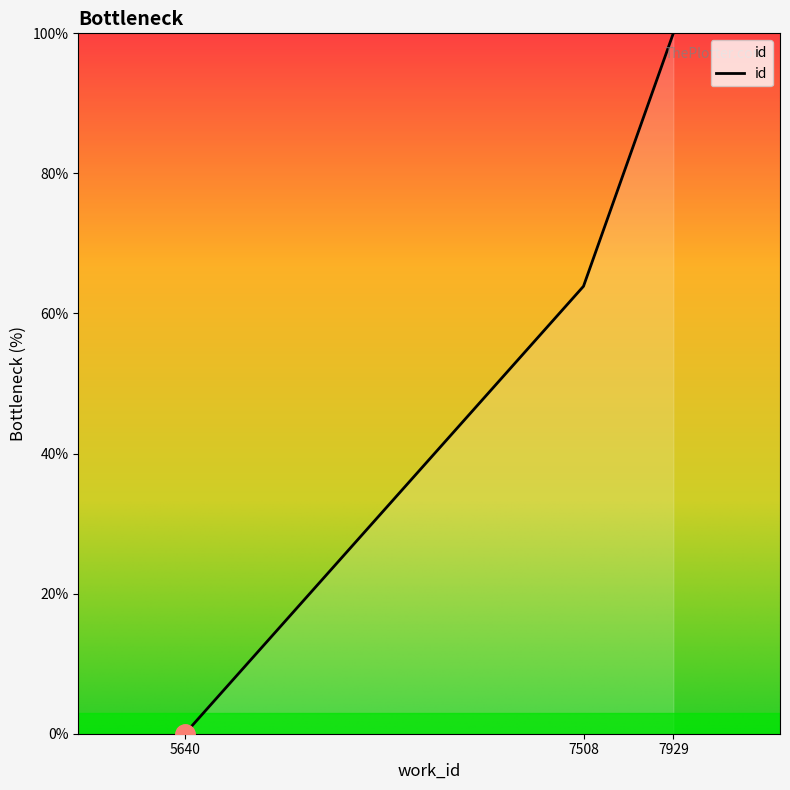

Reading left to right, list all the values displayed in this chart.

0.0	63.9	100.0